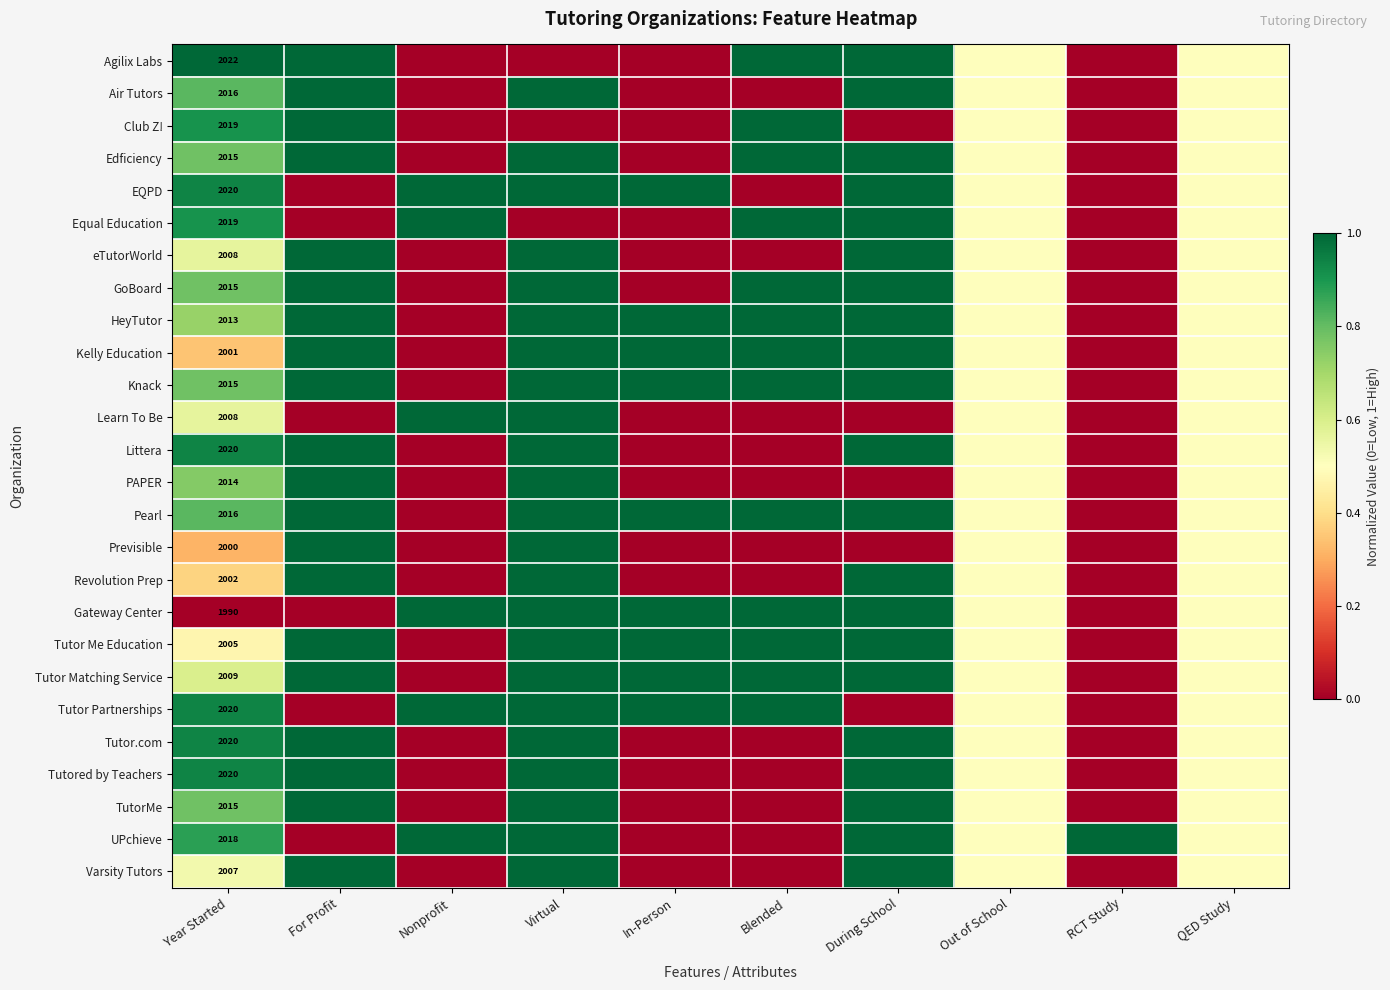

True or false: Pearl has a value of 1.5 at Year Started.

False